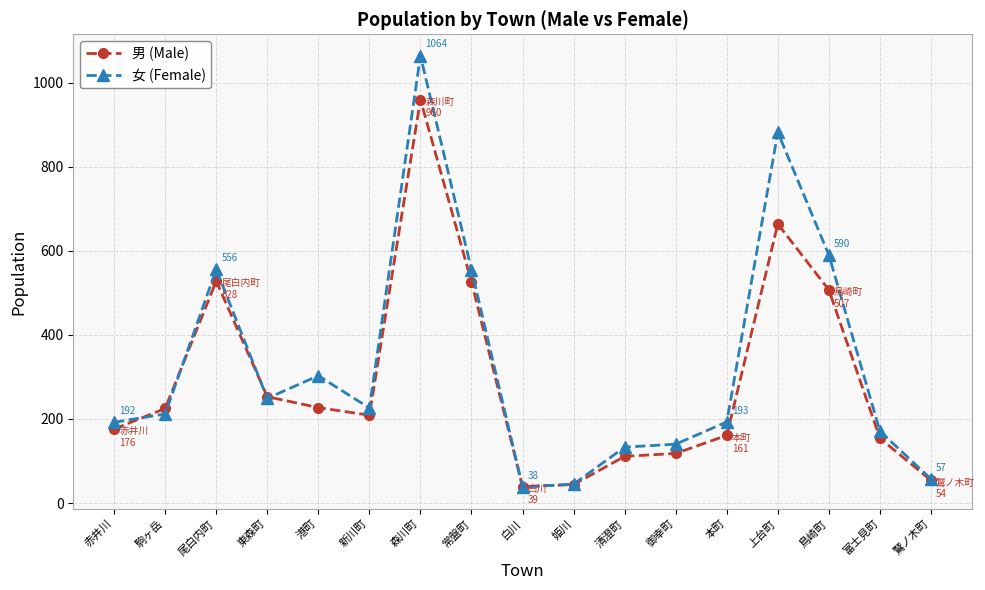

True or false: 女 (Female) has a value of 101 at 鷲ノ木町.

False